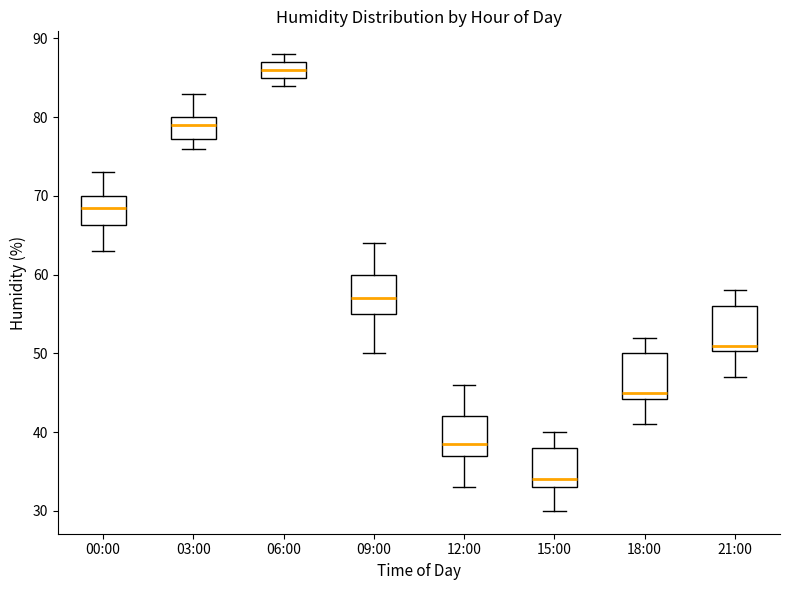

Which box has the highest median line?

06:00